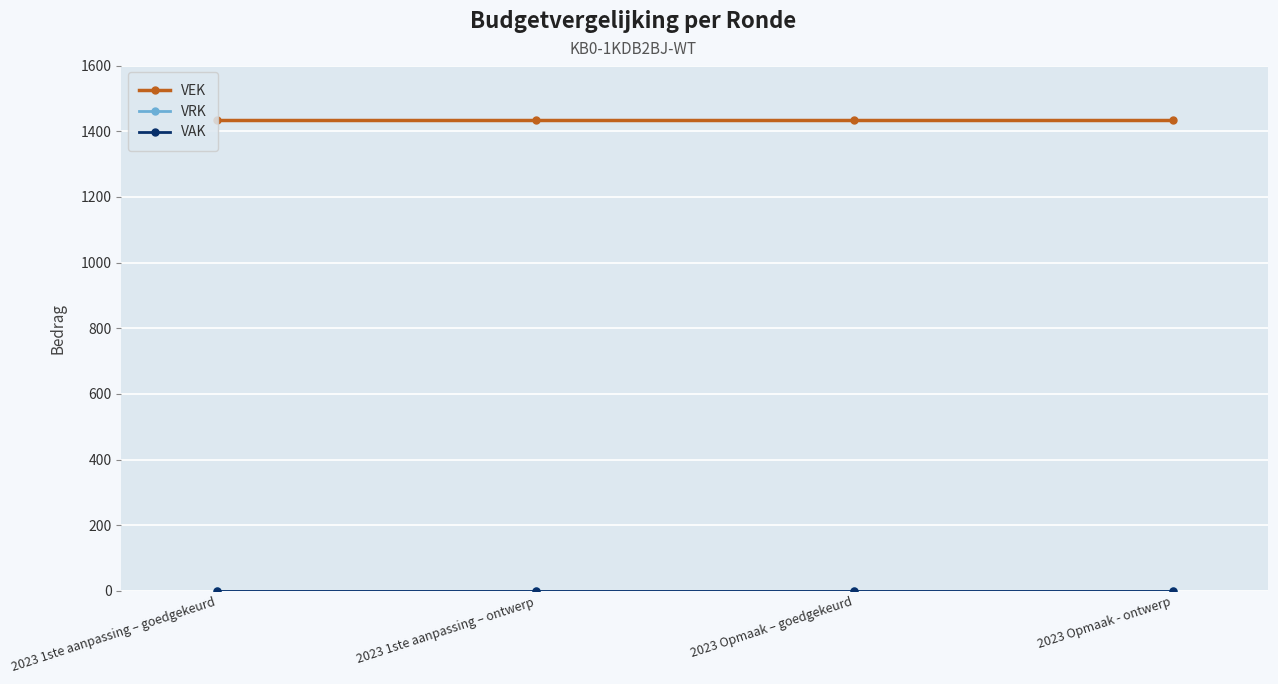

Is this an area chart (filled region under the line)?

No